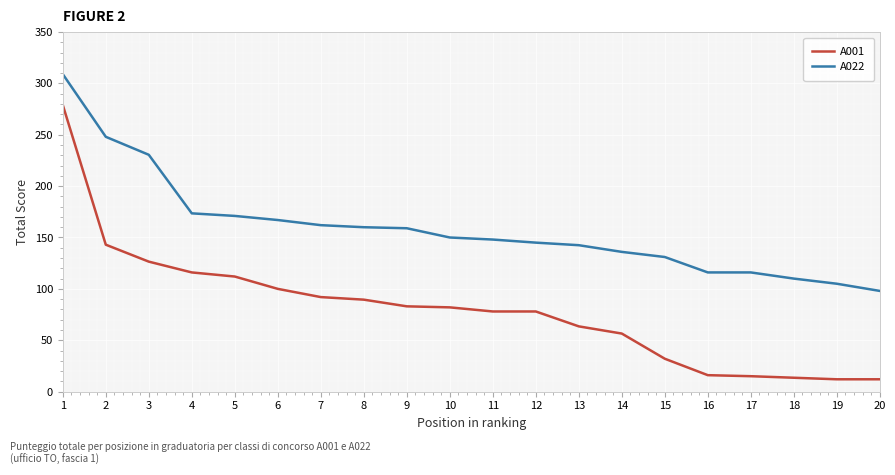

Read the A001 value at 15.

32.0